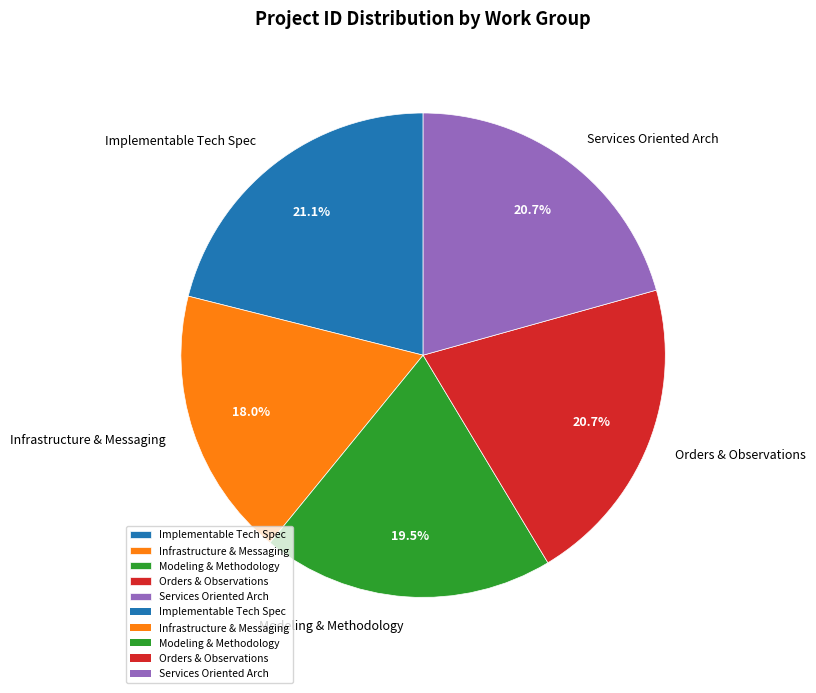

Which slice is the smallest?

Infrastructure & Messaging